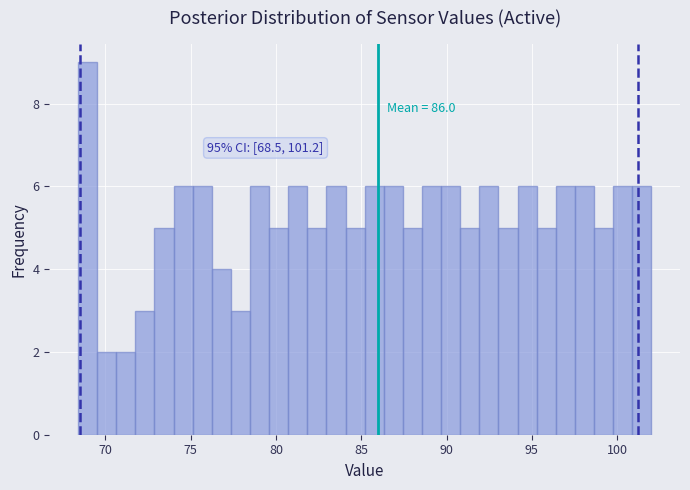

Read against the x-axis, roughly where is the centre of the tallest bar?

69.0